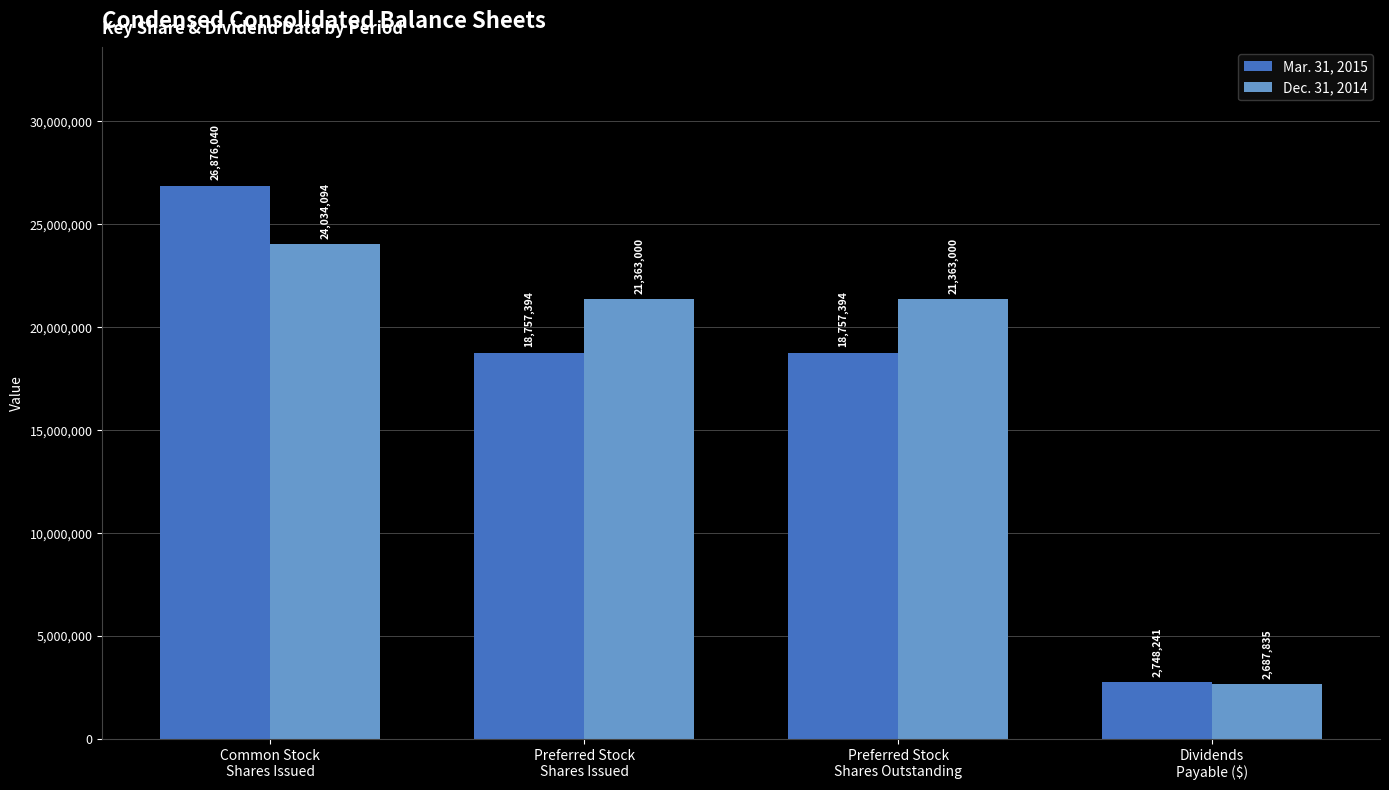

Which series has the largest range (max minus min)?

Mar. 31, 2015